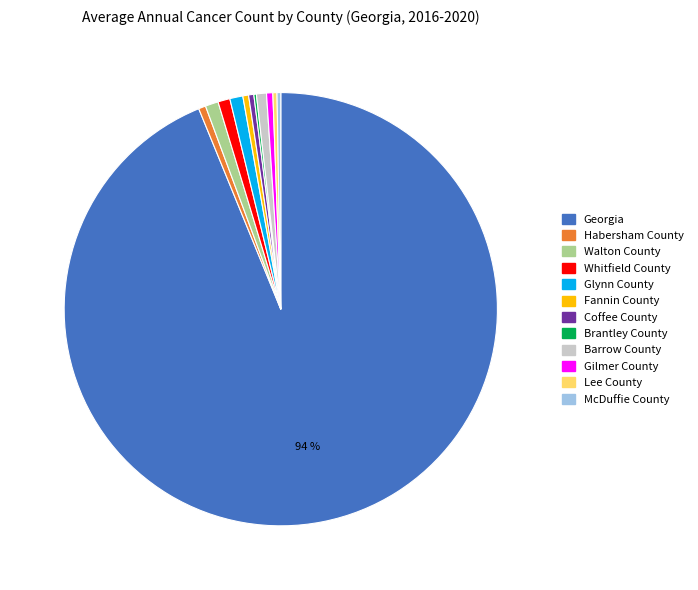

Which category accounts for the majority?

Georgia